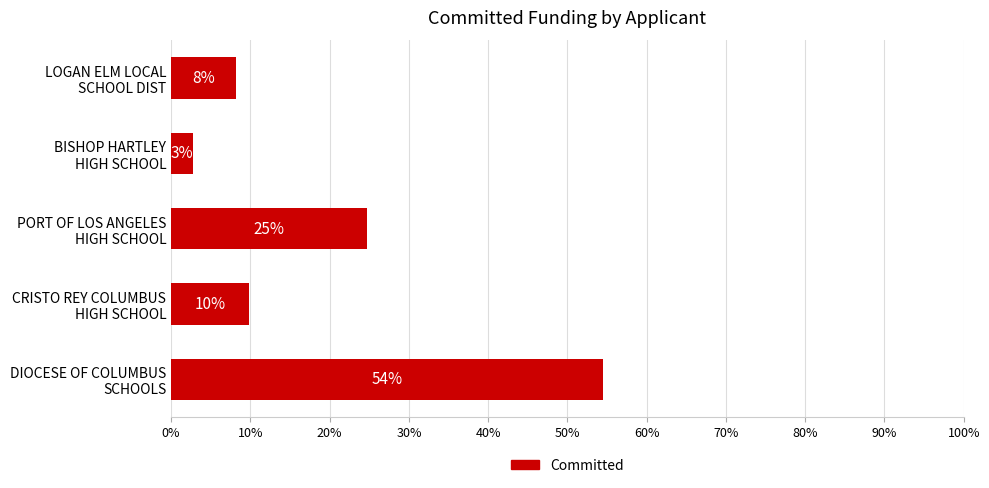

How many bars are there in total?

5